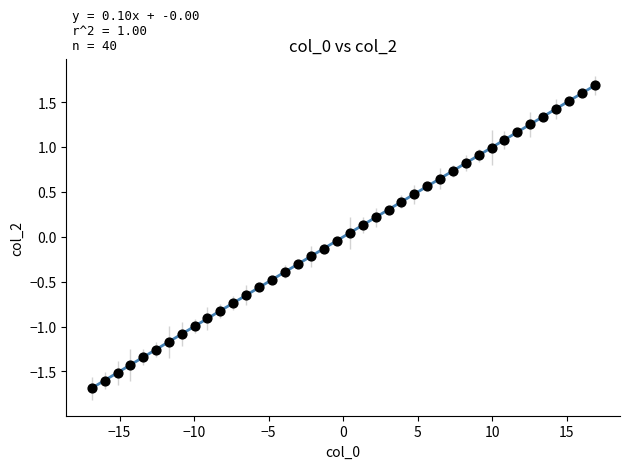

What is the range of X values (max minus min)?

33.8